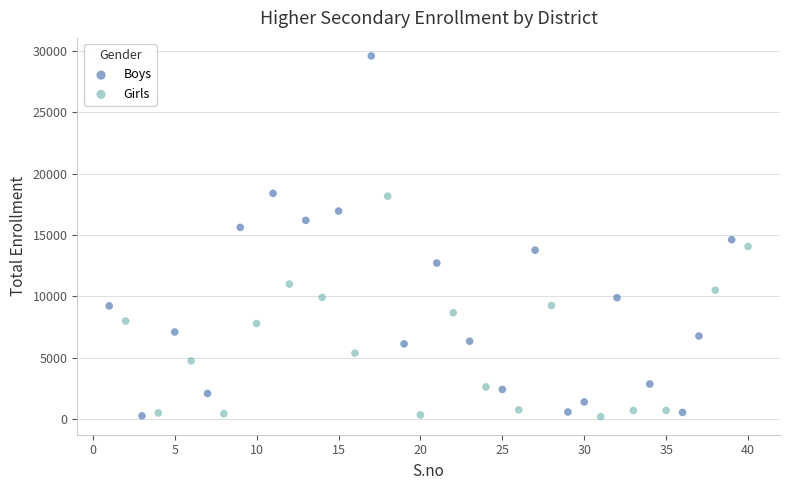

Which series contains the highest Y value?

Boys